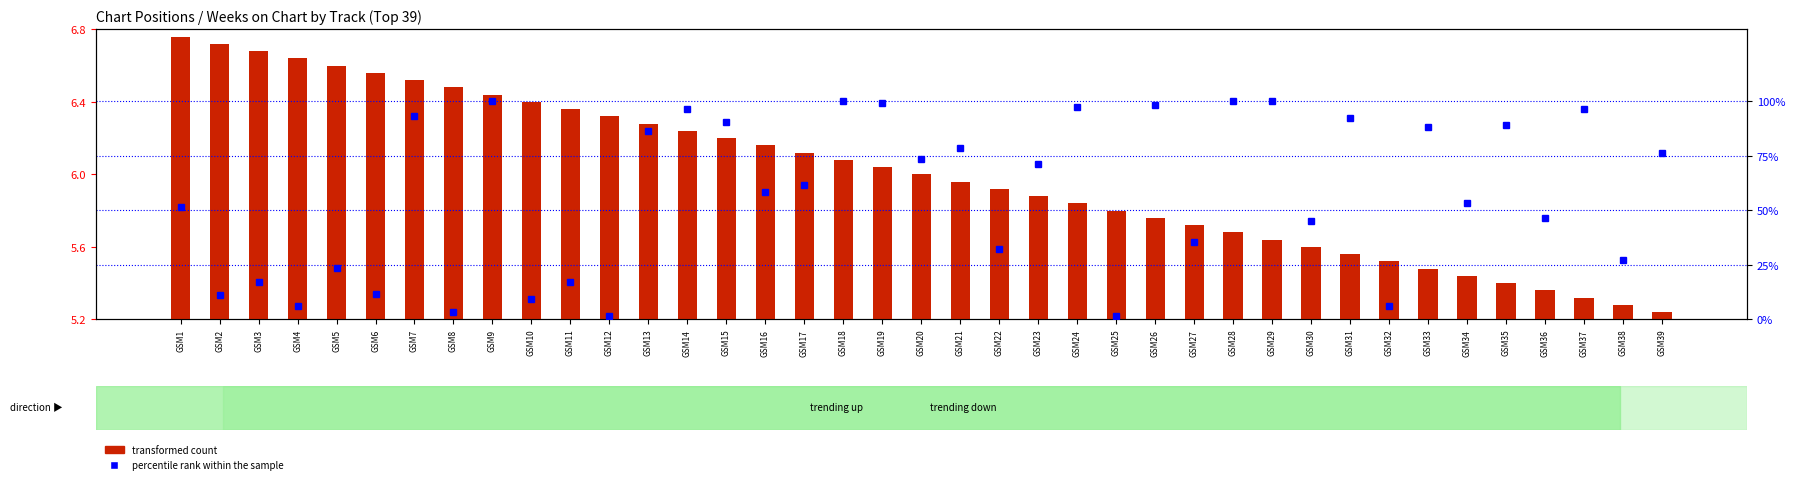

What are all the series names shown in the legend?

transformed count, percentile rank within the sample